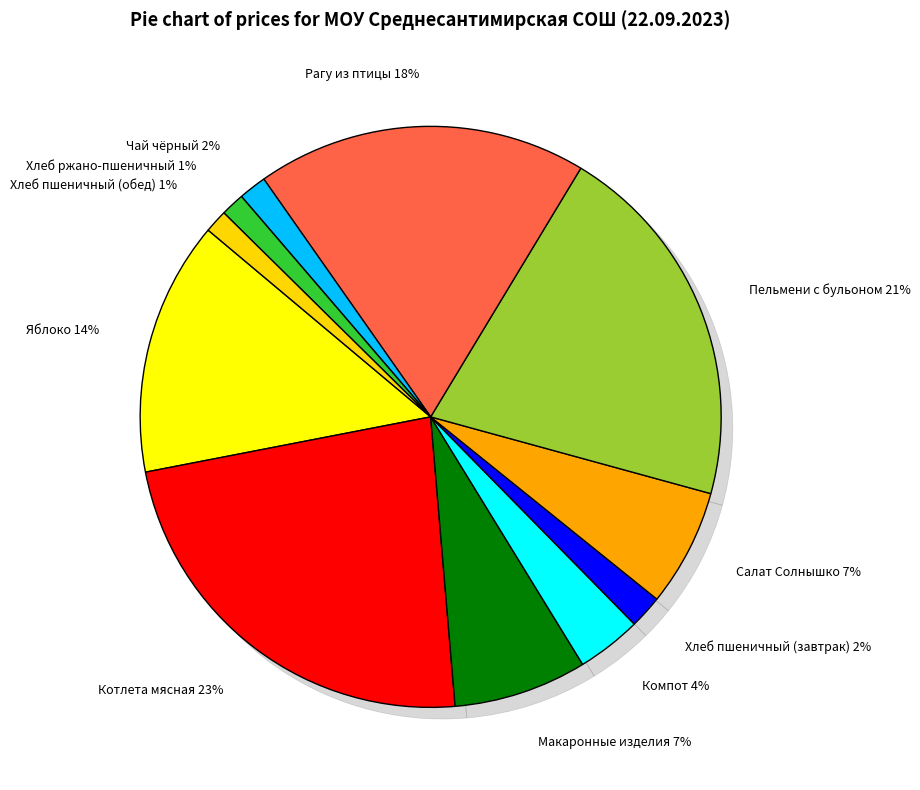

True or false: Хлеб ржано-пшеничный accounts for 1% of the total.

True